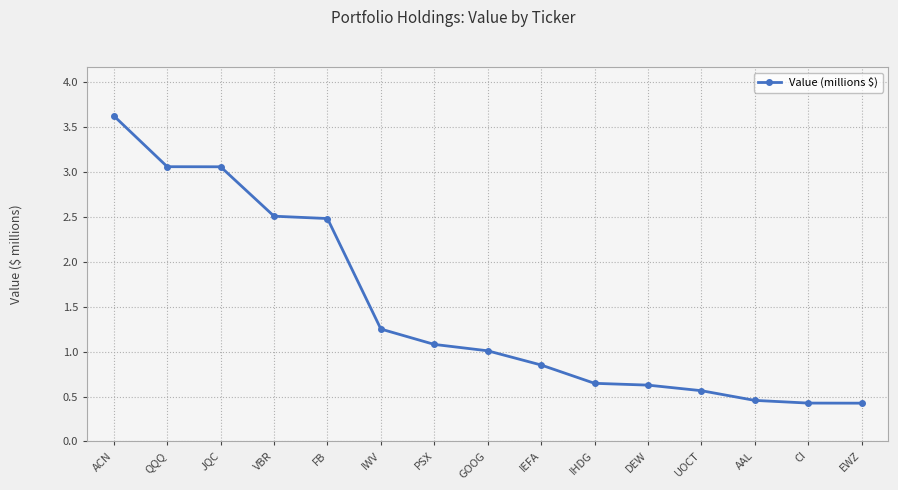

Which label corresponds to the largest value in the chart?

ACN